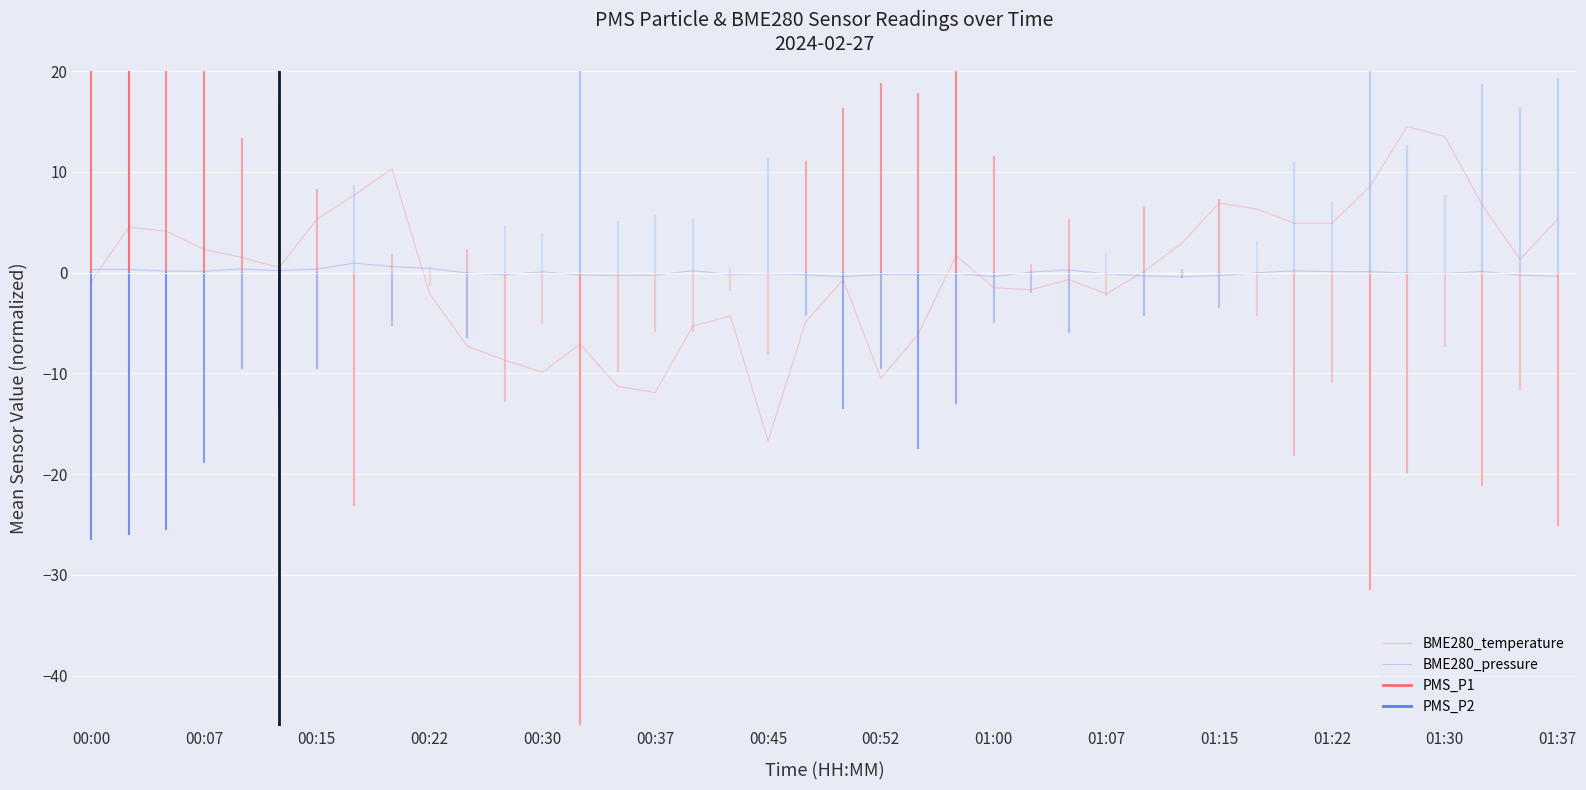

What is the difference between the second highest and minimum values in the BME280_pressure series?

1.0